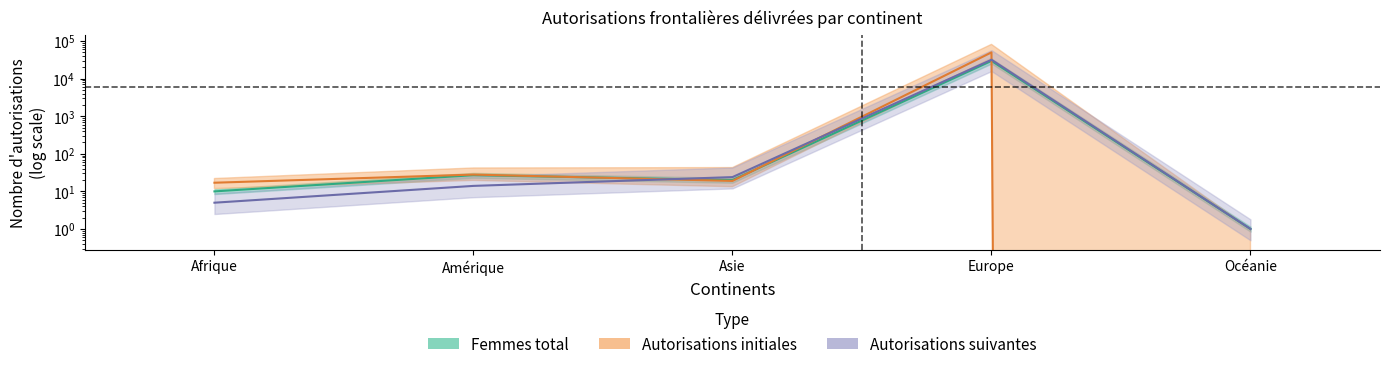

How many interior local valleys does the Autorisations initiales series have?

1